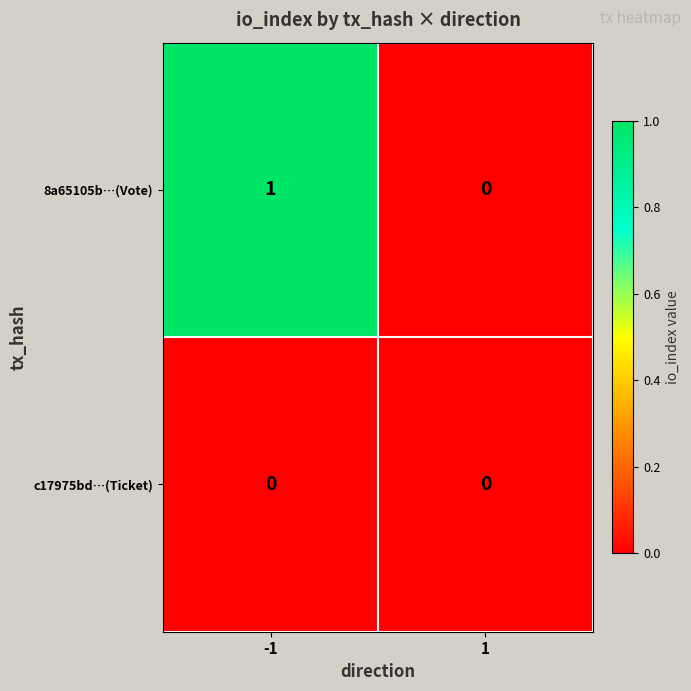

True or false: 8a65105b…(Vote) has a value of 1 at 1.

False